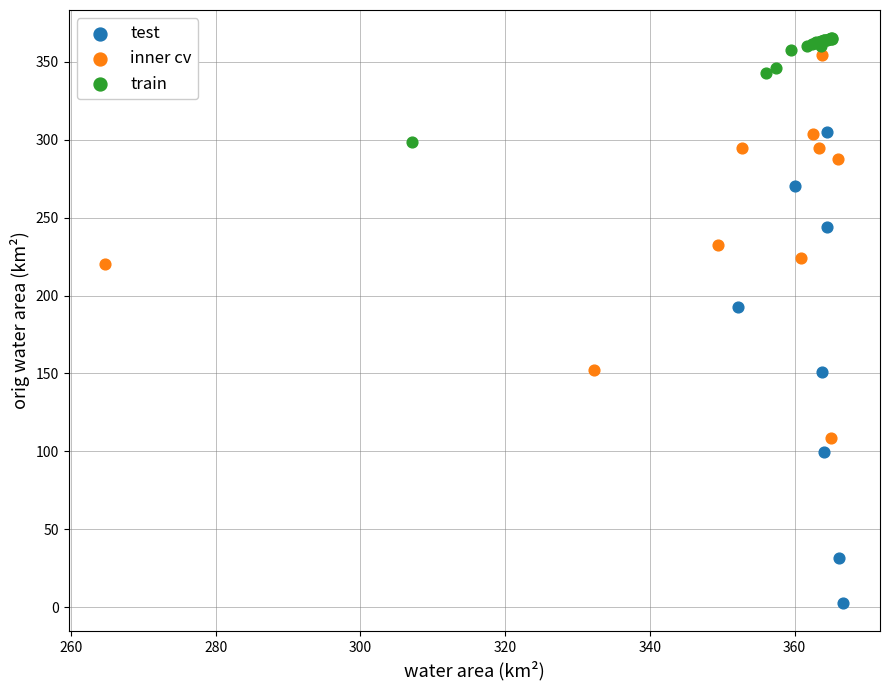

Which series contains the highest Y value?

train